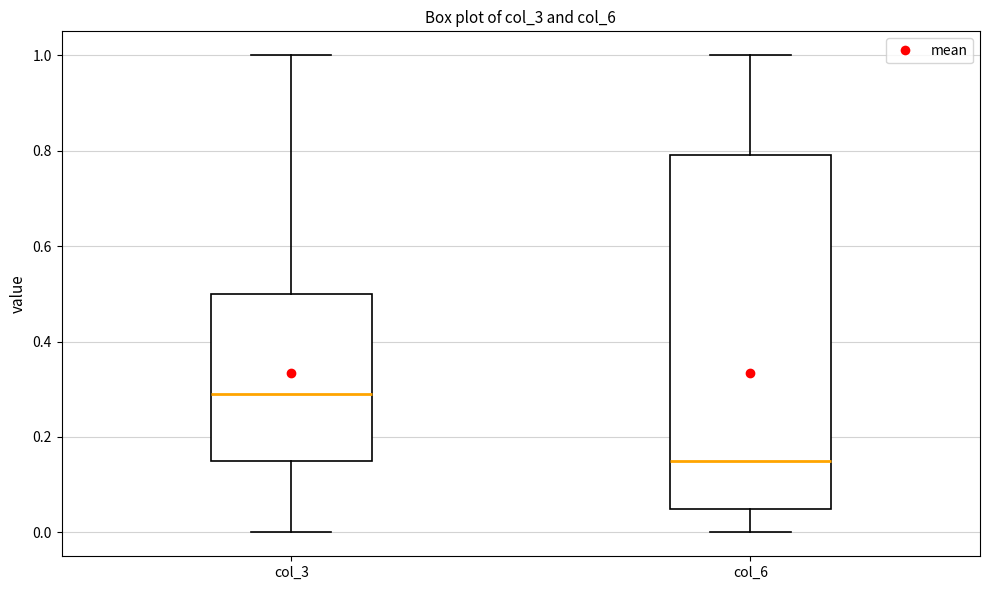

Where does the lower whisker of the box for col_3 end on the y-axis? The values are not printed on the chart, so give them approximately, as read against the axis.

0.00